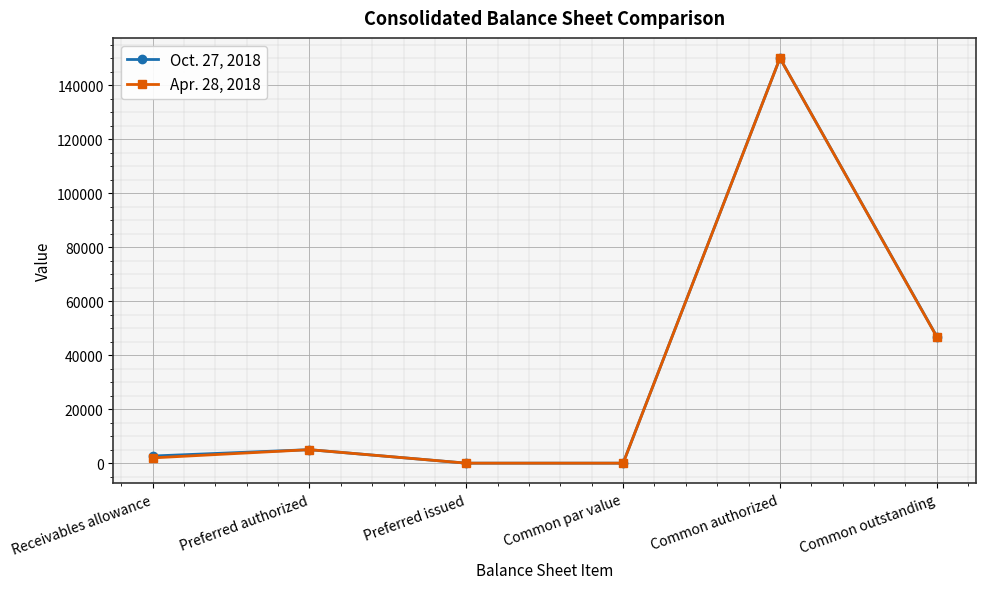

Rank the series by their average value, from lowest to highest.

Apr. 28, 2018, Oct. 27, 2018